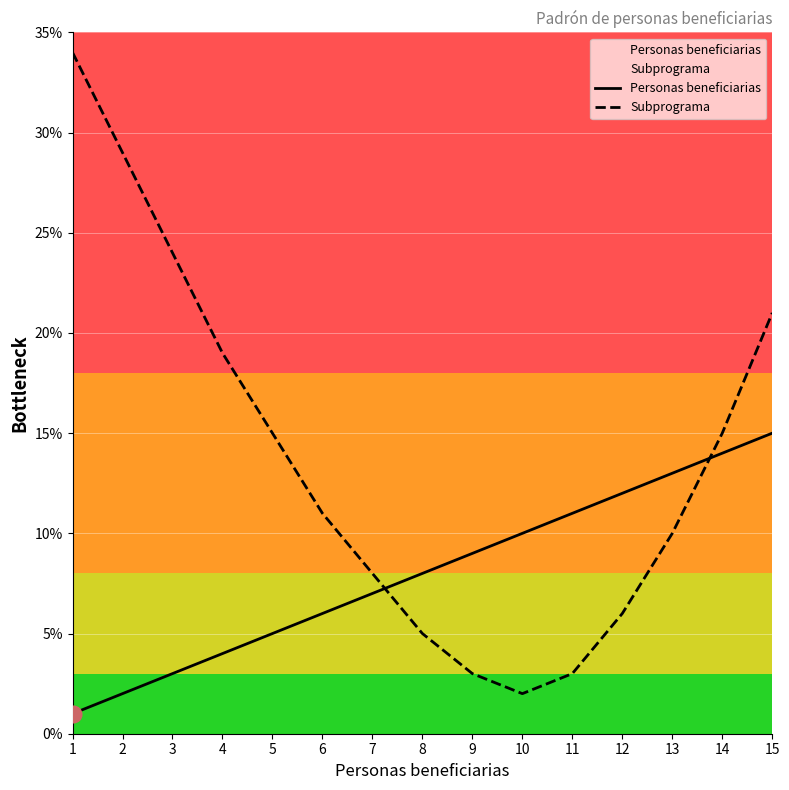

List the series in order of their overall mean, lowest first.

Personas beneficiarias, Subprograma